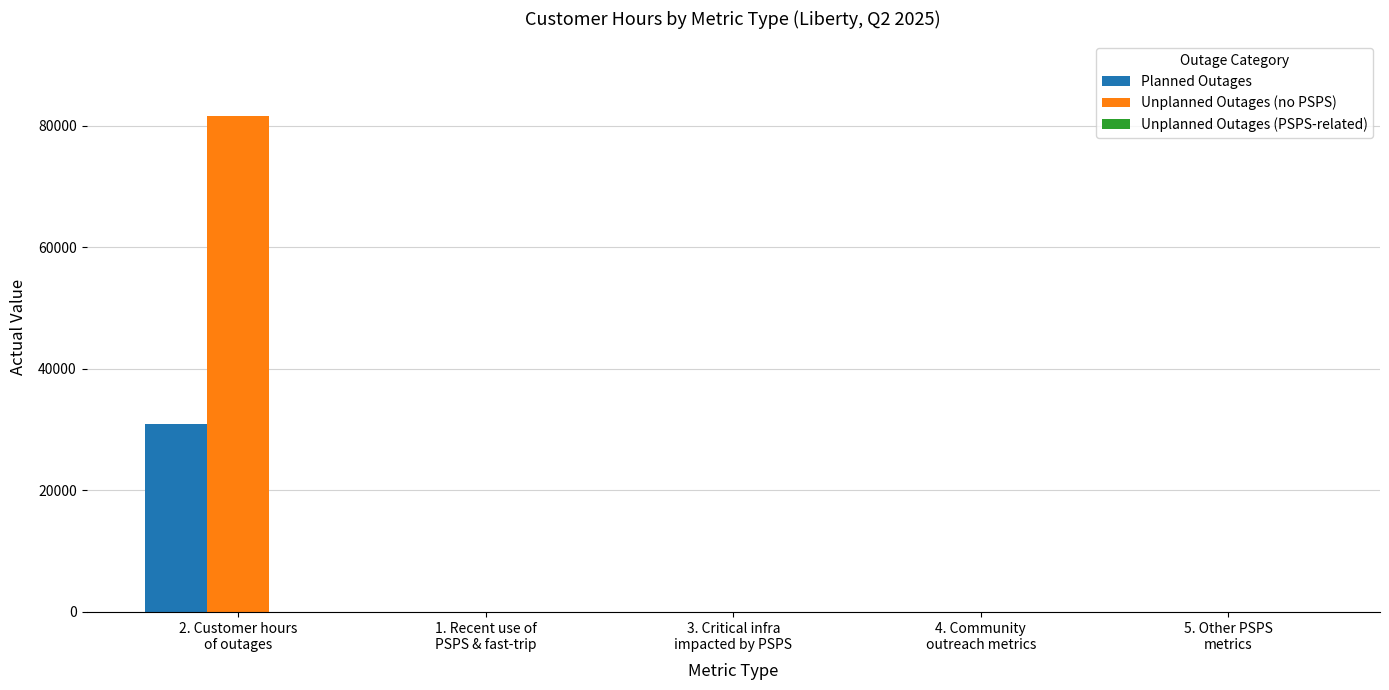

How many series are shown in this chart?

3